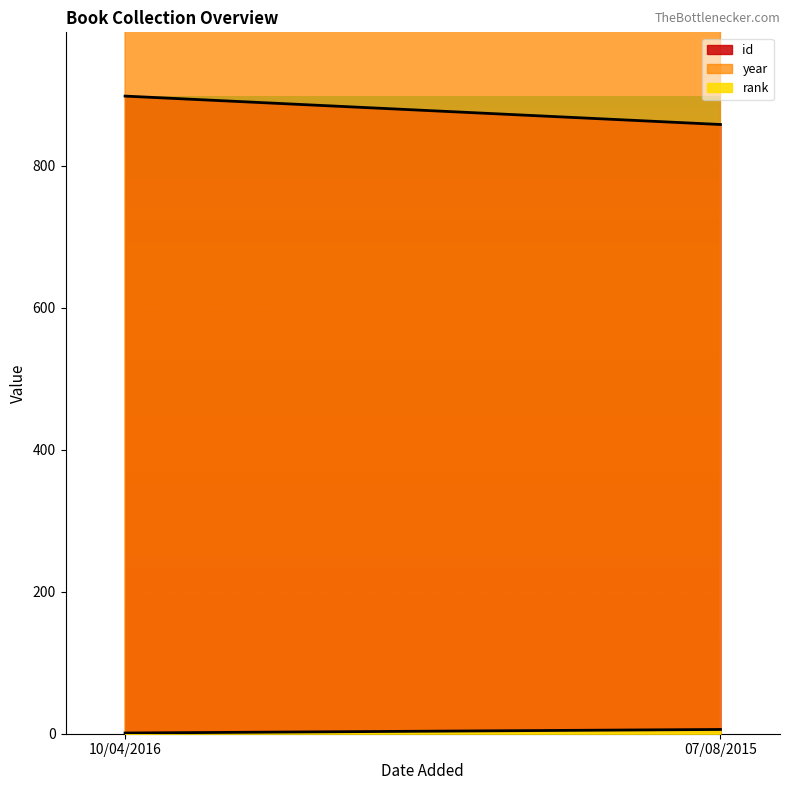

How many lines are shown in the chart?

3